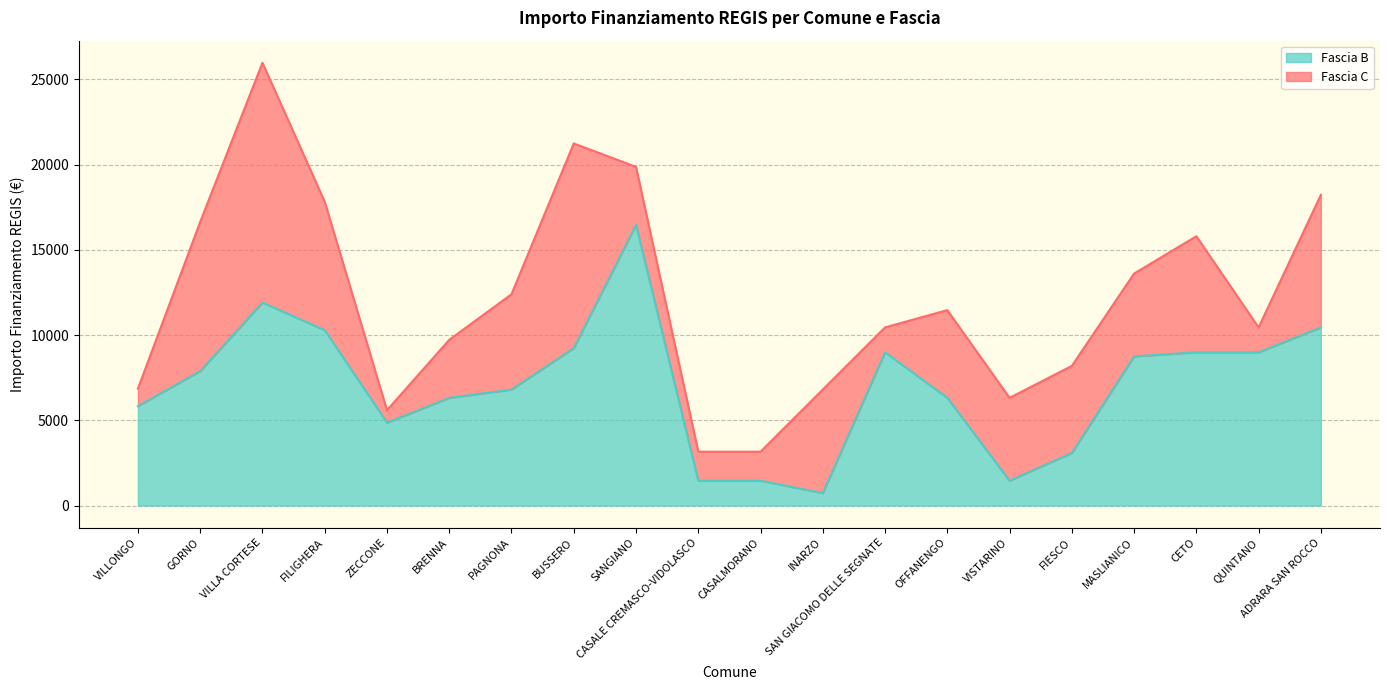

Where does the data first go above 7889?

VILLA CORTESE